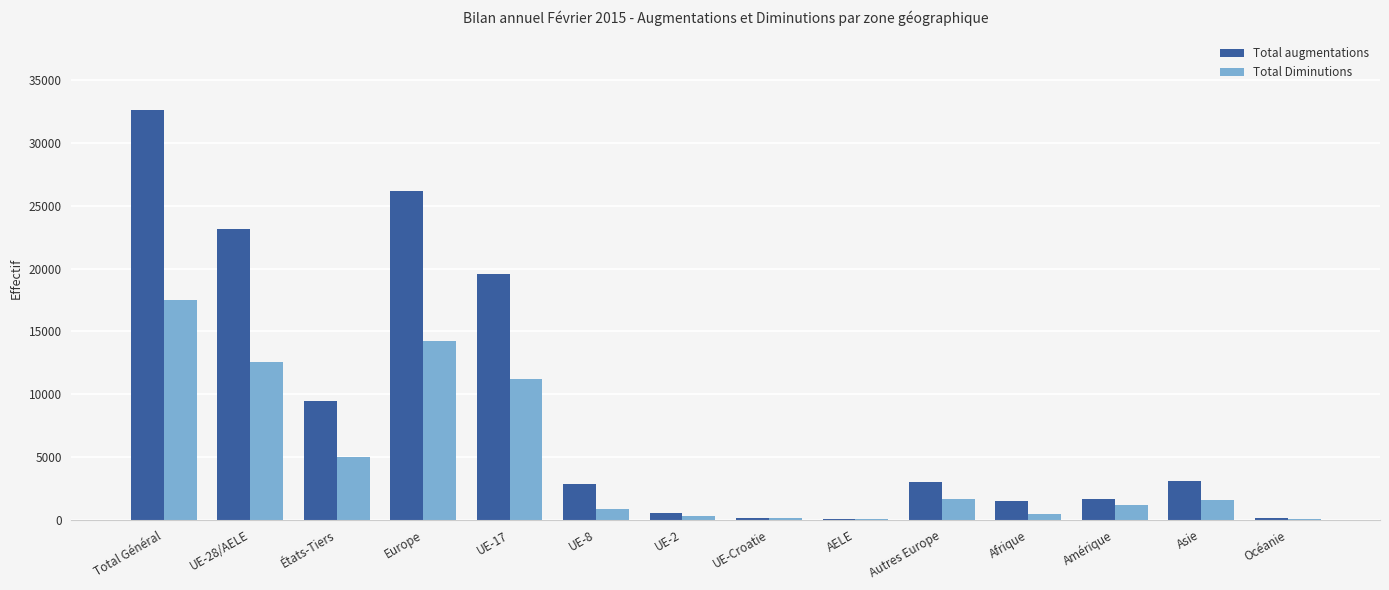

Does the chart contain stacked bars?

No